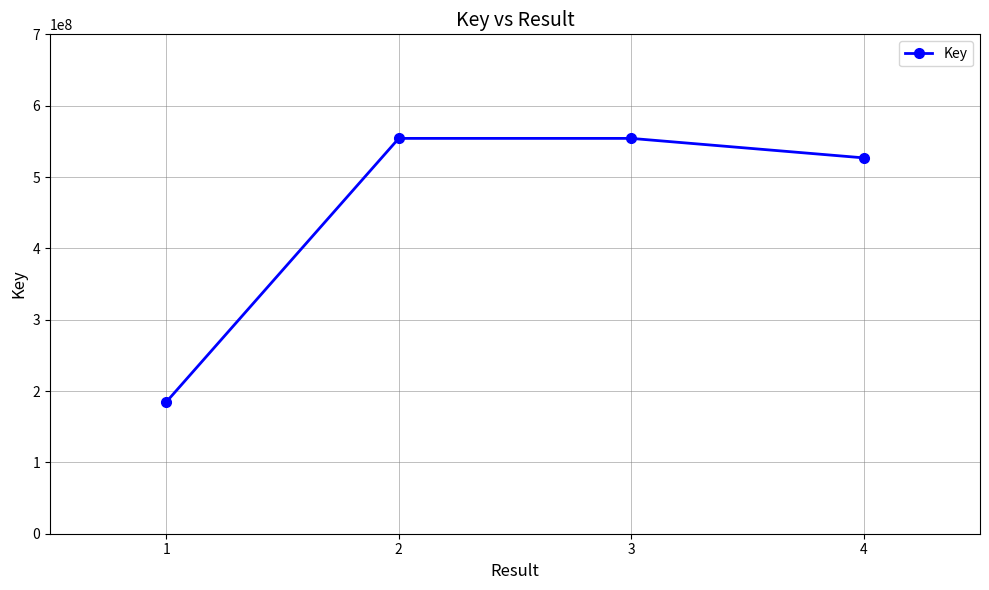

At which category does the chart reach its minimum across all series?

1